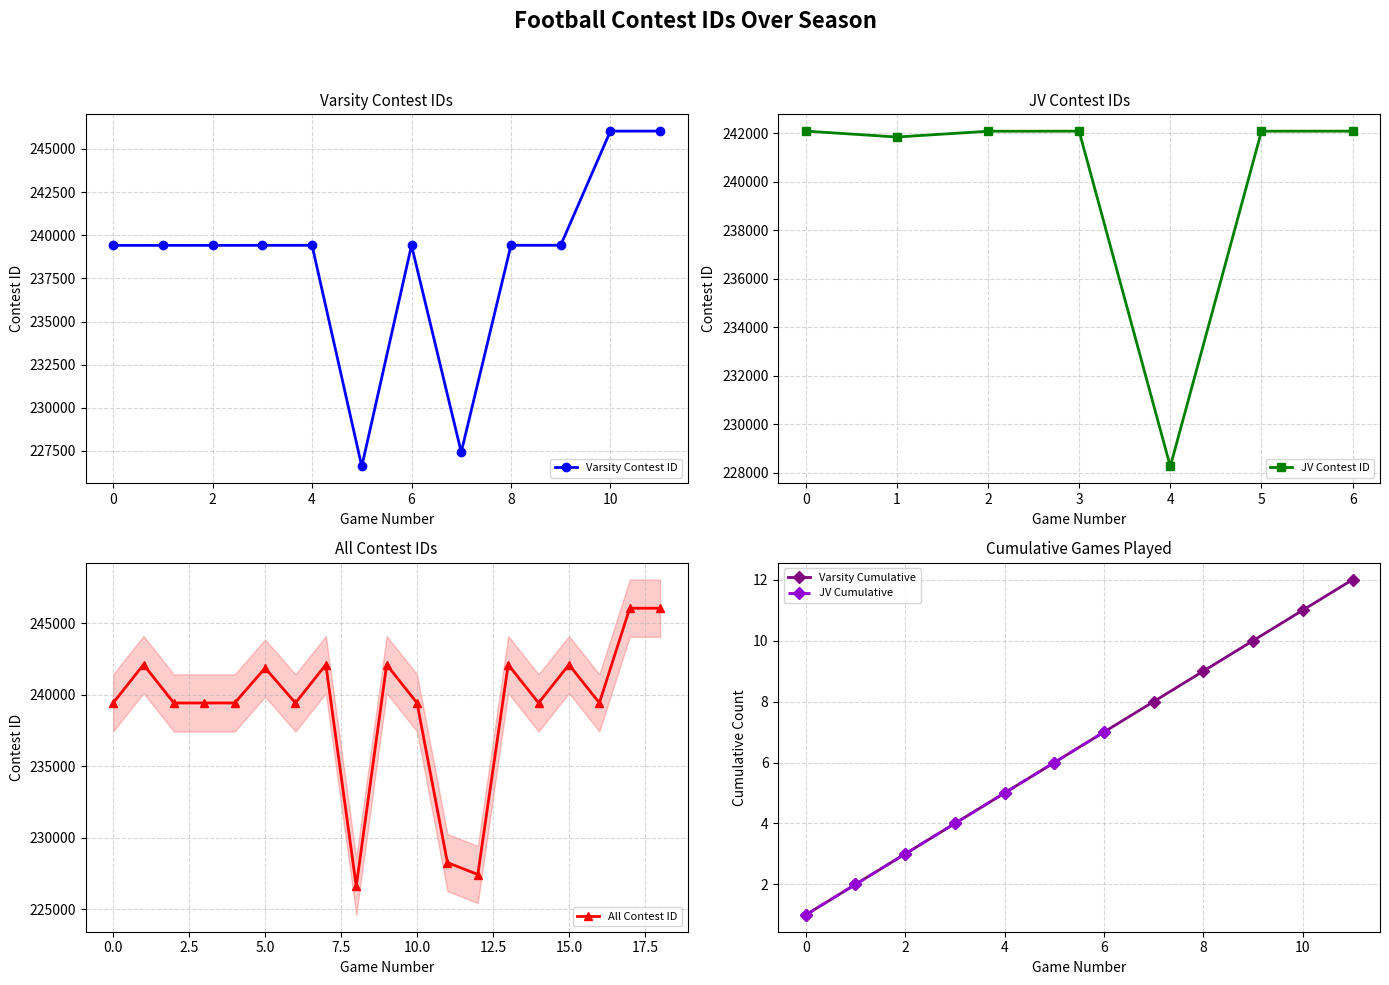

What is the maximum value for Varsity Contest ID?

246037